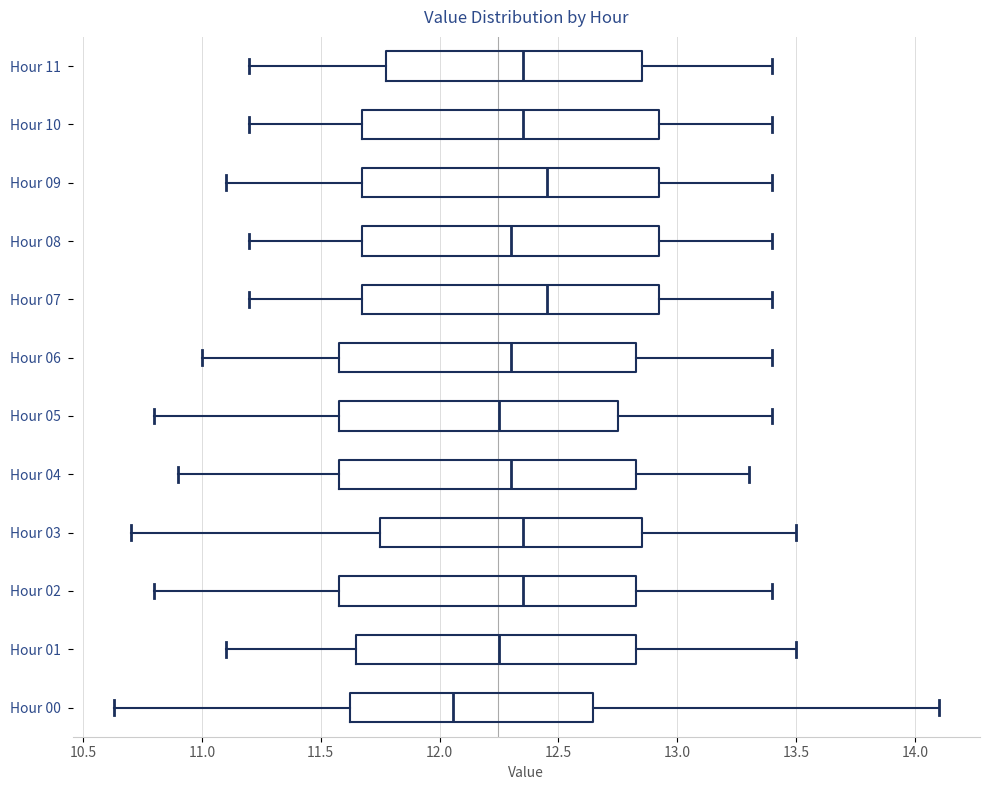

Reading bottom to top, read every box against the x-axis: the position of its median line, the range the box covers, and the ends of its whiskers. The values are not printed on the chart, so give them approximately, as read against the axis.

Hour 00: median 12.05, box 11.65 to 12.65, whiskers 10.65 to 14.10
Hour 01: median 12.25, box 11.65 to 12.85, whiskers 11.10 to 13.50
Hour 02: median 12.35, box 11.60 to 12.85, whiskers 10.80 to 13.40
Hour 03: median 12.35, box 11.75 to 12.85, whiskers 10.70 to 13.50
Hour 04: median 12.30, box 11.60 to 12.85, whiskers 10.90 to 13.30
Hour 05: median 12.25, box 11.60 to 12.75, whiskers 10.80 to 13.40
Hour 06: median 12.30, box 11.60 to 12.85, whiskers 11.00 to 13.40
Hour 07: median 12.45, box 11.70 to 12.95, whiskers 11.20 to 13.40
Hour 08: median 12.30, box 11.70 to 12.95, whiskers 11.20 to 13.40
Hour 09: median 12.45, box 11.70 to 12.95, whiskers 11.10 to 13.40
Hour 10: median 12.35, box 11.70 to 12.95, whiskers 11.20 to 13.40
Hour 11: median 12.35, box 11.80 to 12.85, whiskers 11.20 to 13.40